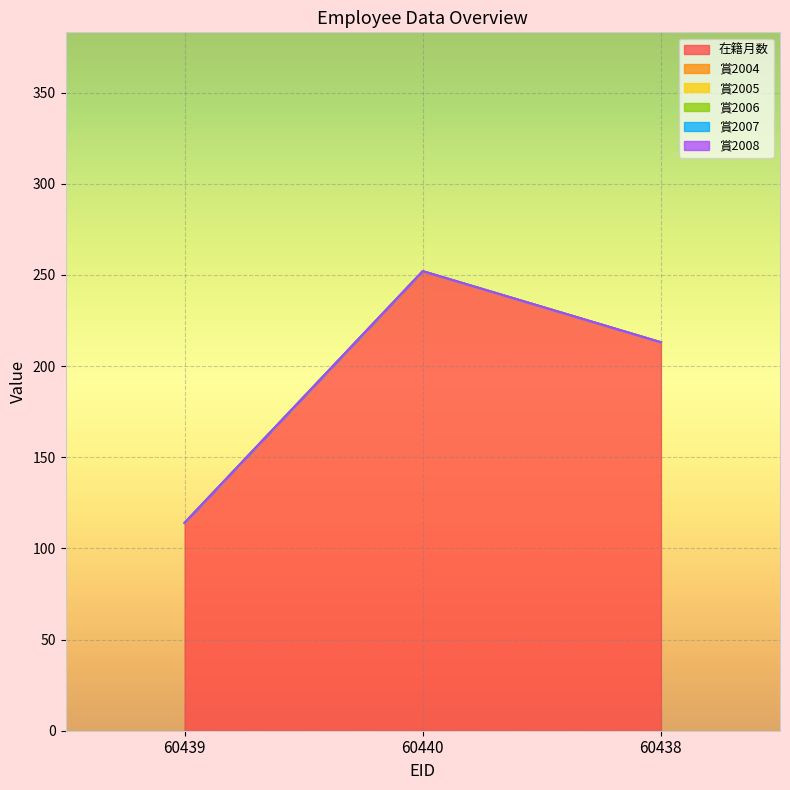

True or false: 在籍月数 has a value of 252 at 60440.

True